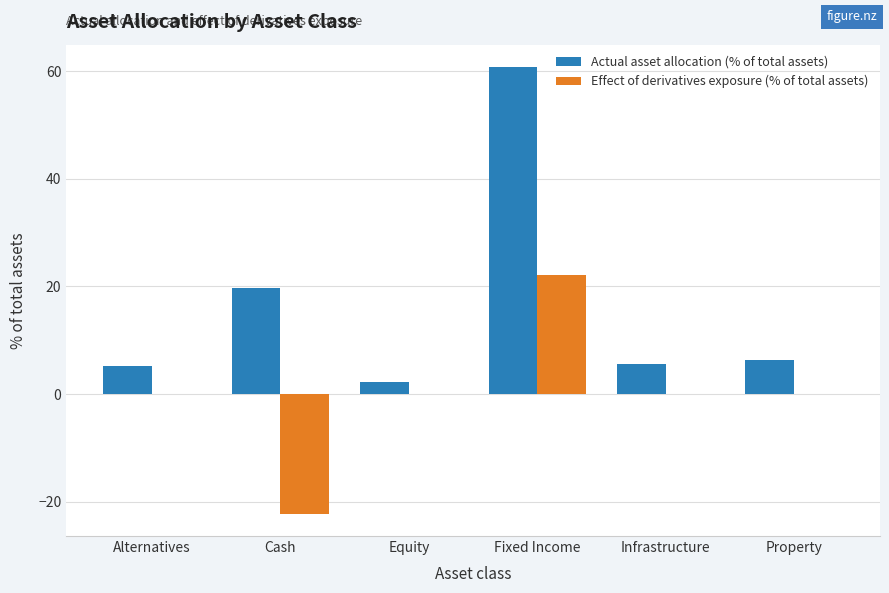

What is the sum of the Actual asset allocation (% of total assets) values at Equity and Fixed Income?

63.1